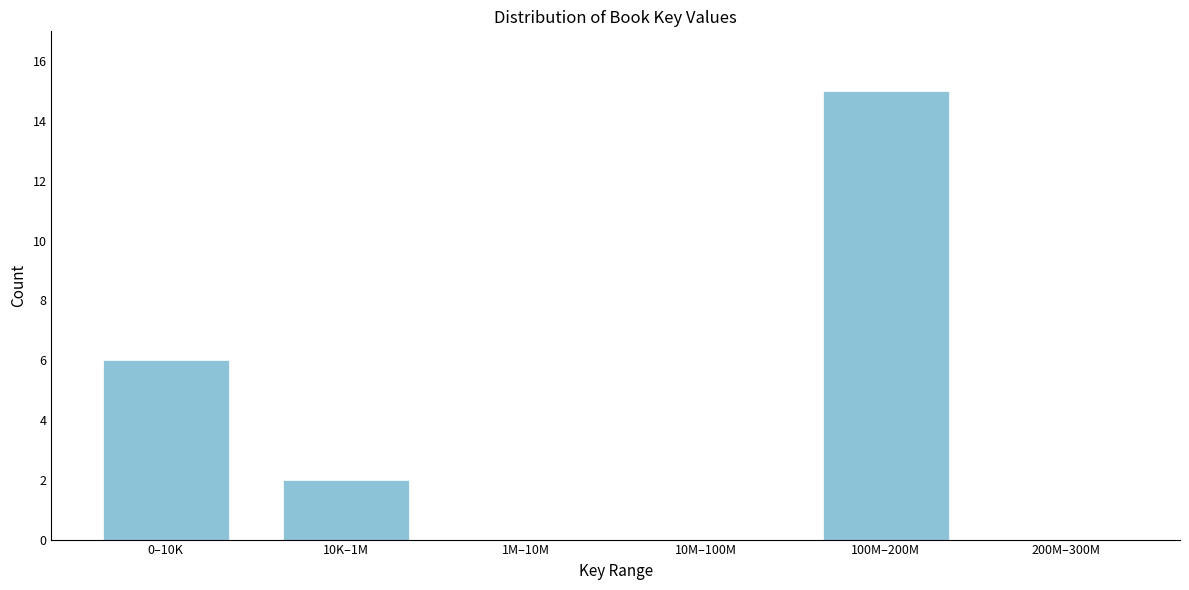

Reading left to right, extract all data points from this chart.

0–10K=6	10K–1M=2	1M–10M=0	10M–100M=0	100M–200M=15	200M–300M=0